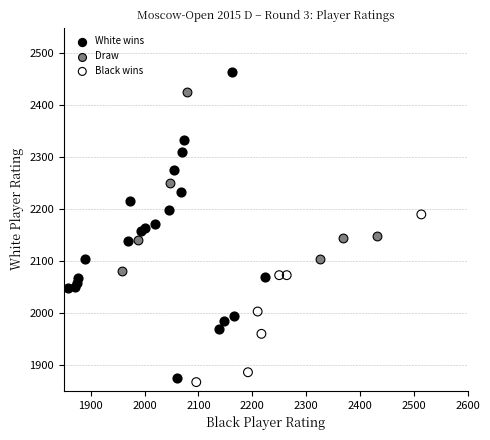

Which series has the largest Y range (max minus min)?

White wins